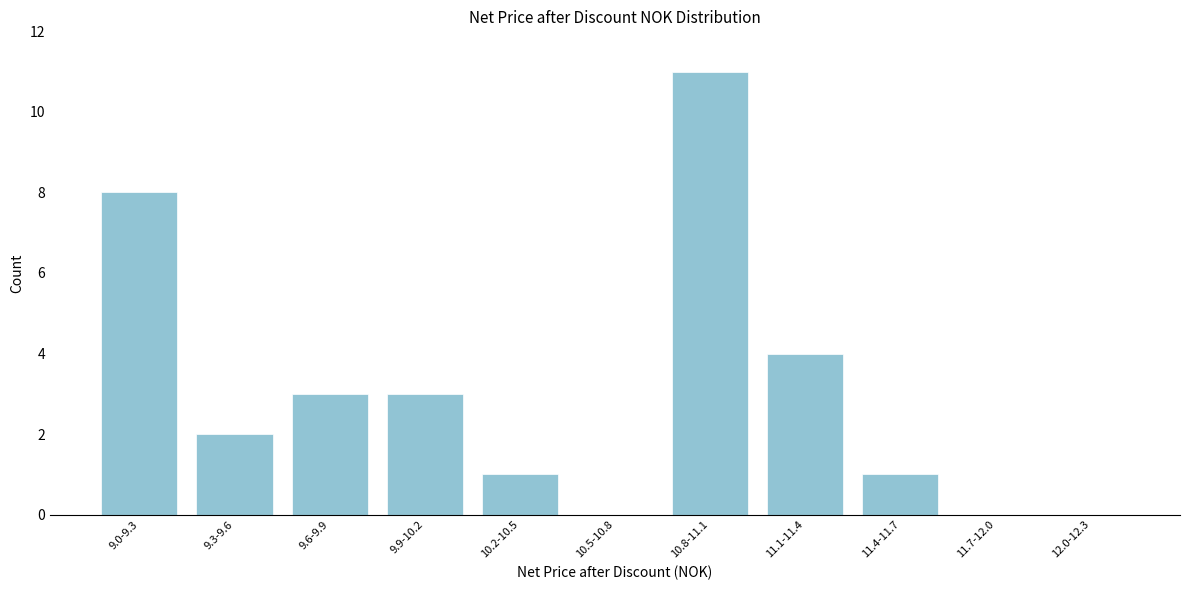

Reading right to left, list all the values displayed in this chart.

12.0-12.3=0	11.7-12.0=0	11.4-11.7=1	11.1-11.4=4	10.8-11.1=11	10.5-10.8=0	10.2-10.5=1	9.9-10.2=3	9.6-9.9=3	9.3-9.6=2	9.0-9.3=8